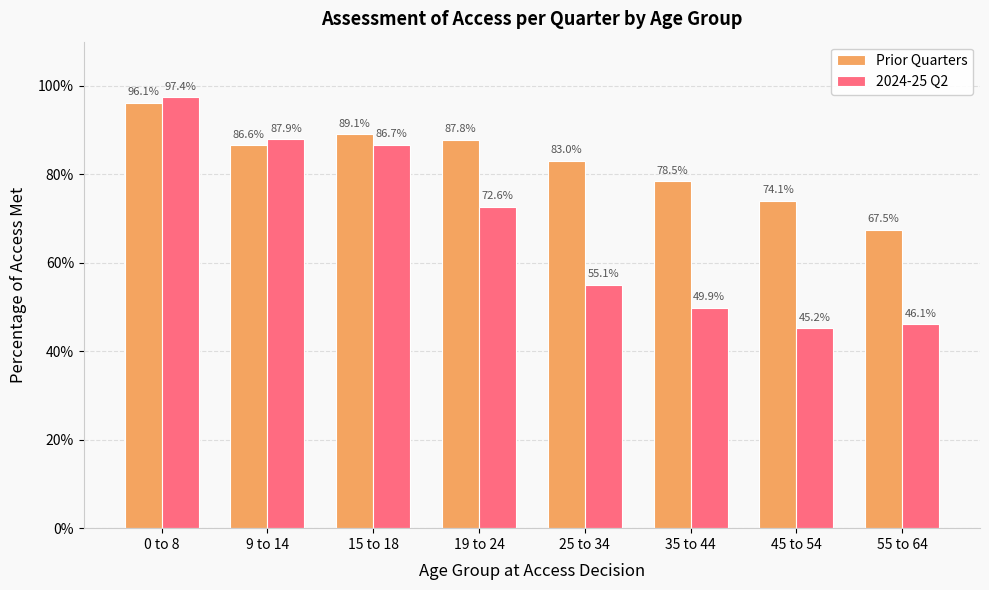

The value of 2024-25 Q2 at 9 to 14 is 87.9. True or false?

True